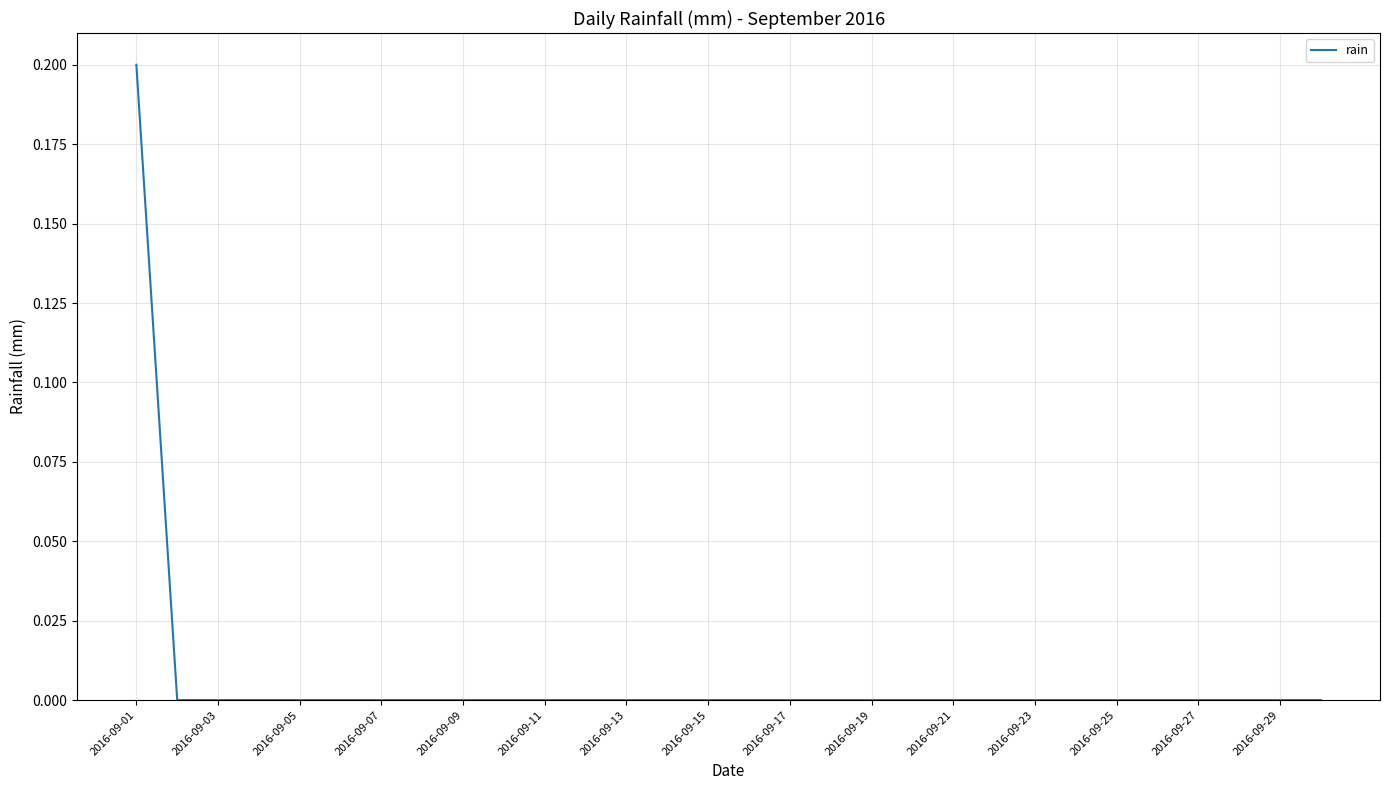

How many lines are shown in the chart?

1